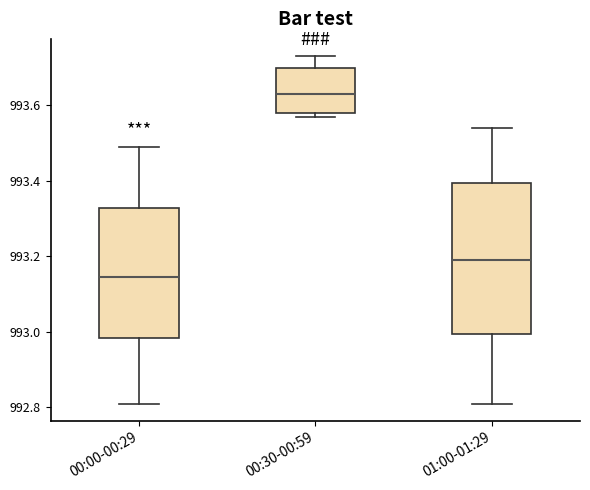

Reading left to right, read every box against the y-axis: the position of its median line, the range the box covers, and the ends of its whiskers. The values are not printed on the chart, so give them approximately, as read against the axis.

00:00-00:29: median 993.14, box 992.98 to 993.32, whiskers 992.82 to 993.50
00:30-00:59: median 993.64, box 993.58 to 993.70, whiskers 993.58 (just below the box's lower edge) to 993.74
01:00-01:29: median 993.20, box 993.00 to 993.40, whiskers 992.82 to 993.54